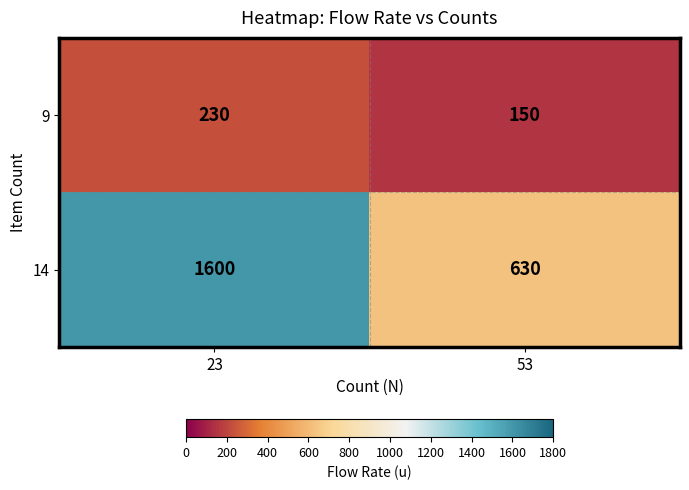

Which category has the highest value across all series?

23